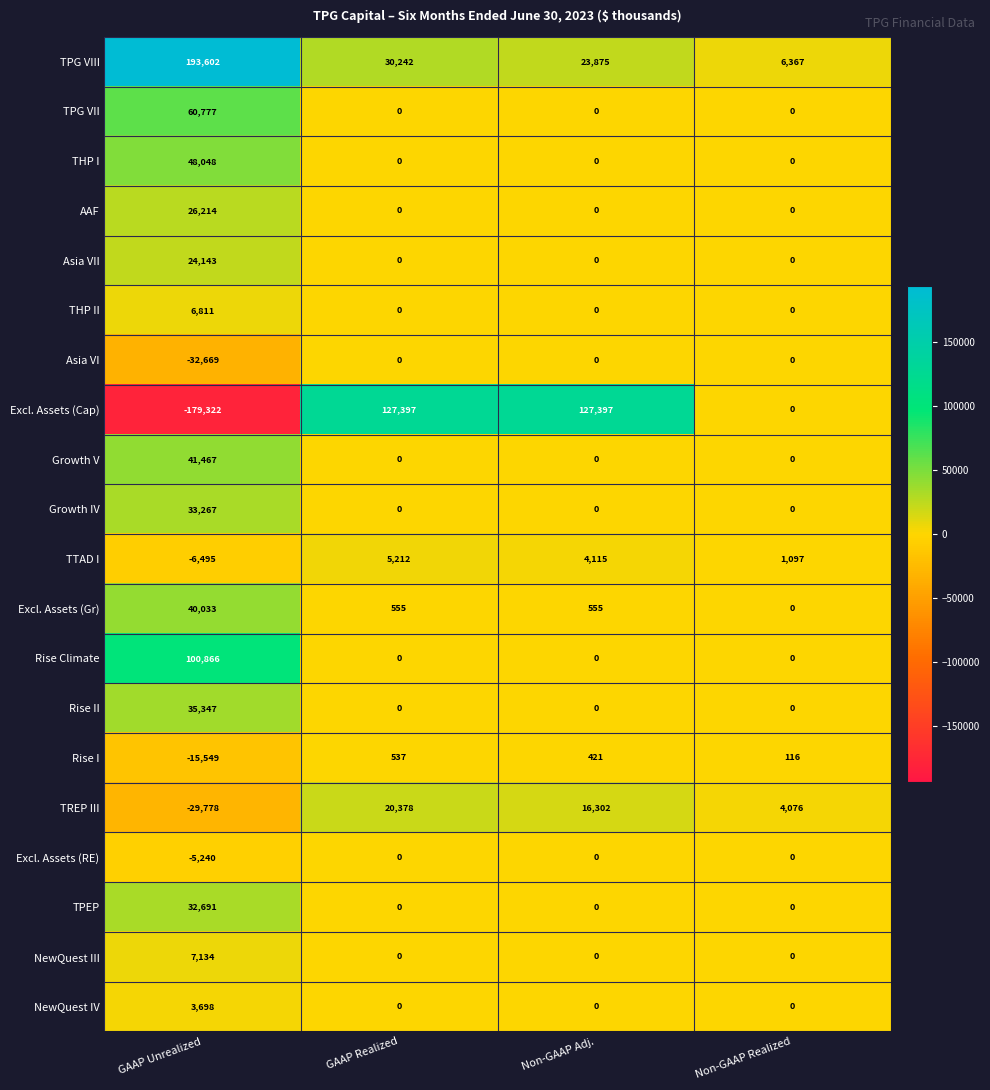

What is the difference between the Growth V values at GAAP Unrealized and Non-GAAP Adj.?

41467